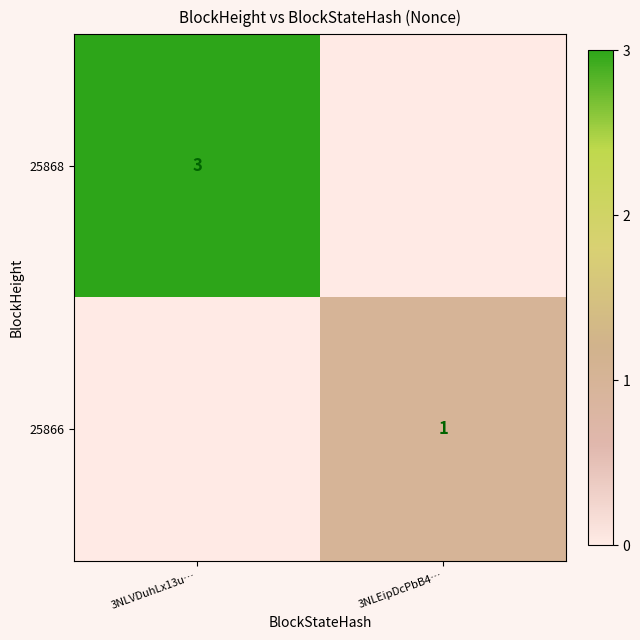

The 25868 series shows 5 at 3NLVDuhLx13u…. True or false?

False